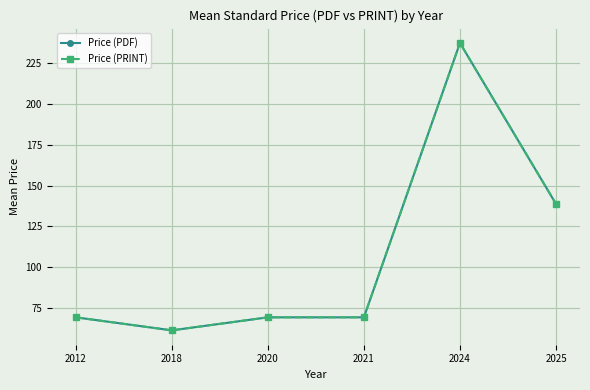

Which series changed the most between 2024 and 2025?

Price (PDF)